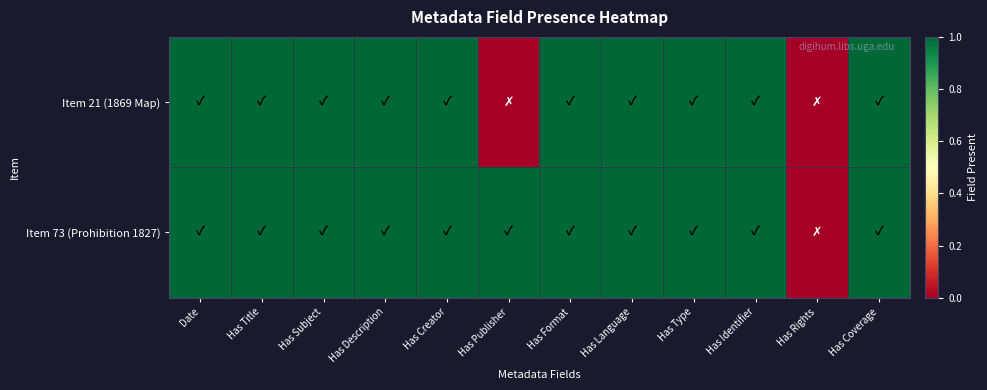

Which has a higher value, Date or Has Creator?

Date